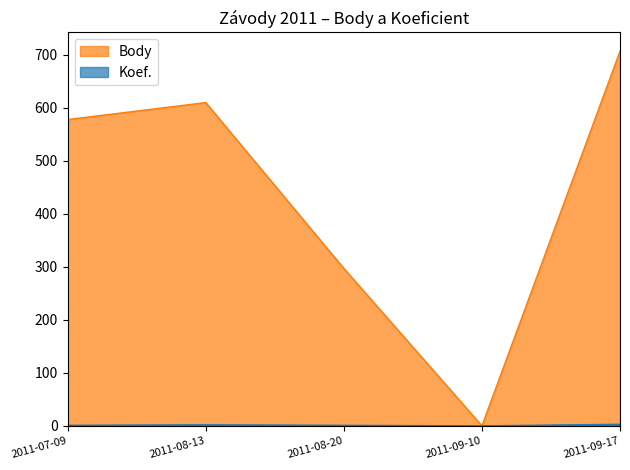

Reading left to right, what are all the values shown in this chart?

Body: 2011-07-09=578	2011-08-13=610	2011-08-20=297	2011-09-10=0	2011-09-17=707
Koef.: 2011-07-09=1	2011-08-13=2	2011-08-20=1	2011-09-10=0	2011-09-17=3